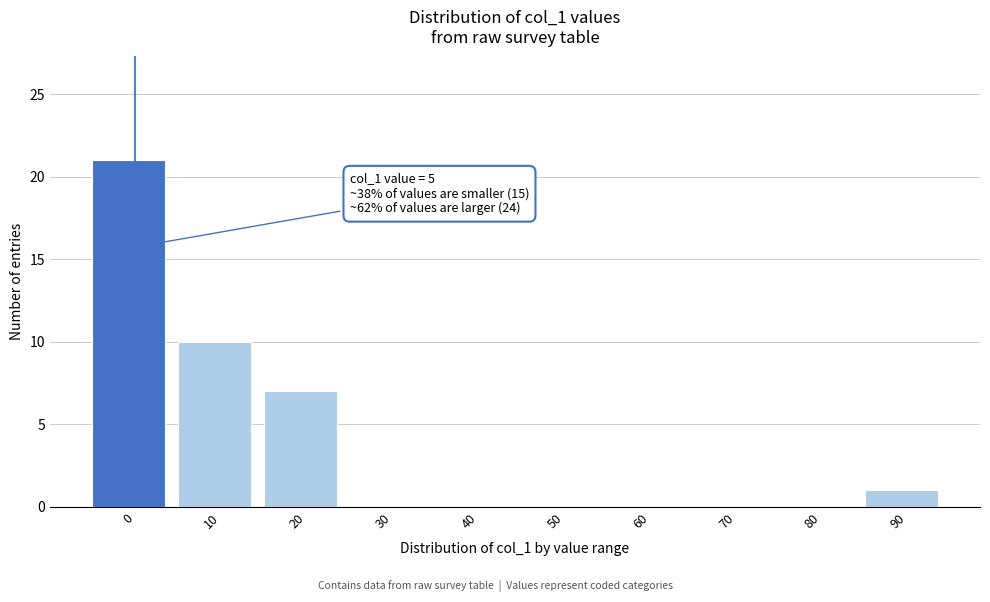

Reading left to right, extract all data points from this chart.

0=21	10=10	20=7	30=0	40=0	50=0	60=0	70=0	80=0	90=1